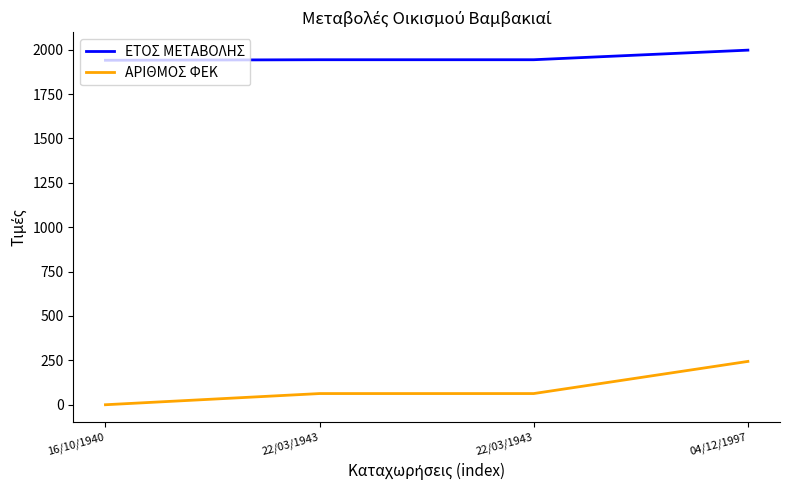

How many values in the ΕΤΟΣ ΜΕΤΑΒΟΛΗΣ series are below 1943?

1